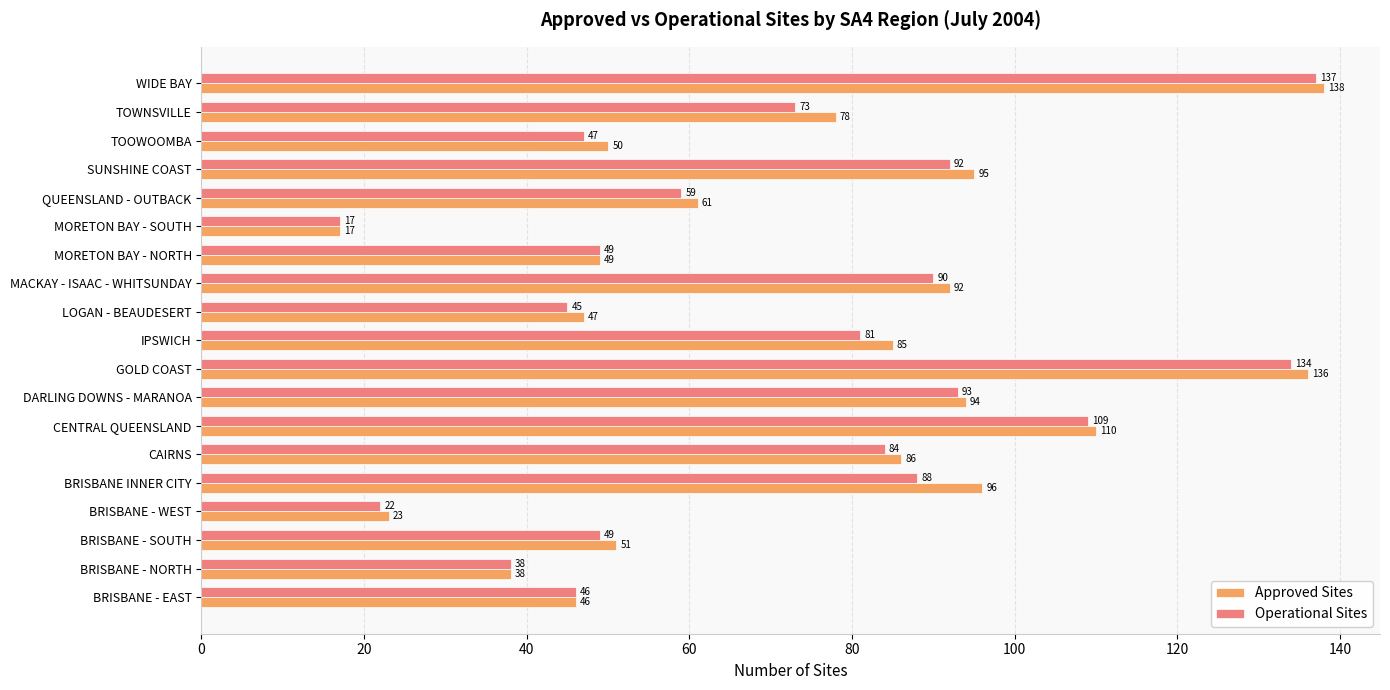

True or false: Approved Sites has a value of 64 at BRISBANE - NORTH.

False